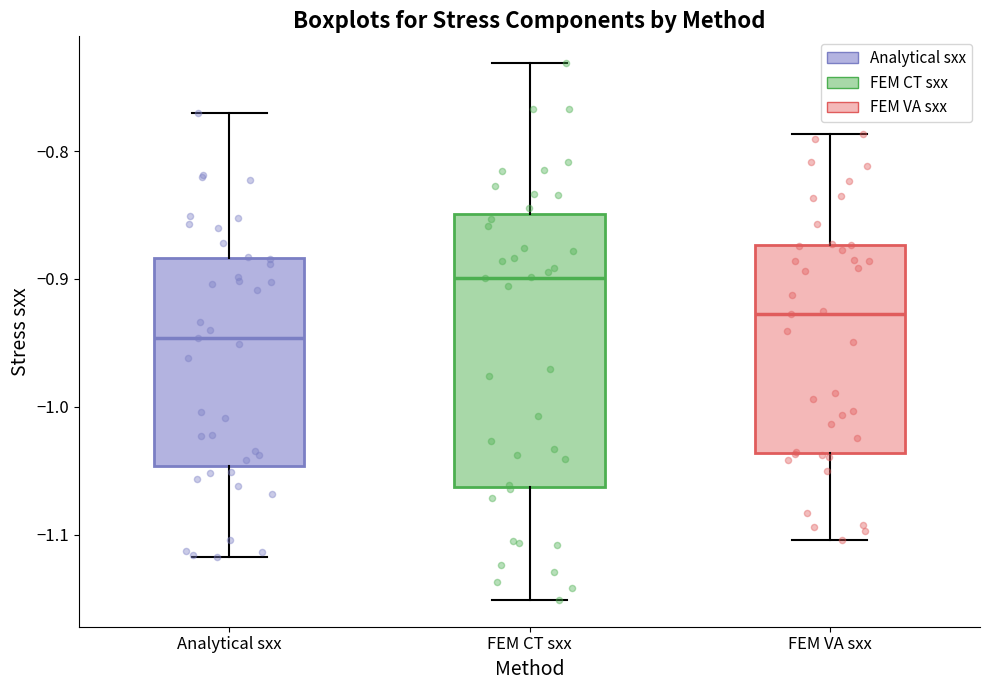

Reading left to right, read every box against the y-axis: the position of its median line, the range the box covers, and the ends of its whiskers. The values are not printed on the chart, so give them approximately, as read against the axis.

Analytical sxx: median -0.95, box -1.05 to -0.88, whiskers -1.12 to -0.77
FEM CT sxx: median -0.90, box -1.06 to -0.85, whiskers -1.15 to -0.73
FEM VA sxx: median -0.93, box -1.04 to -0.87, whiskers -1.10 to -0.79